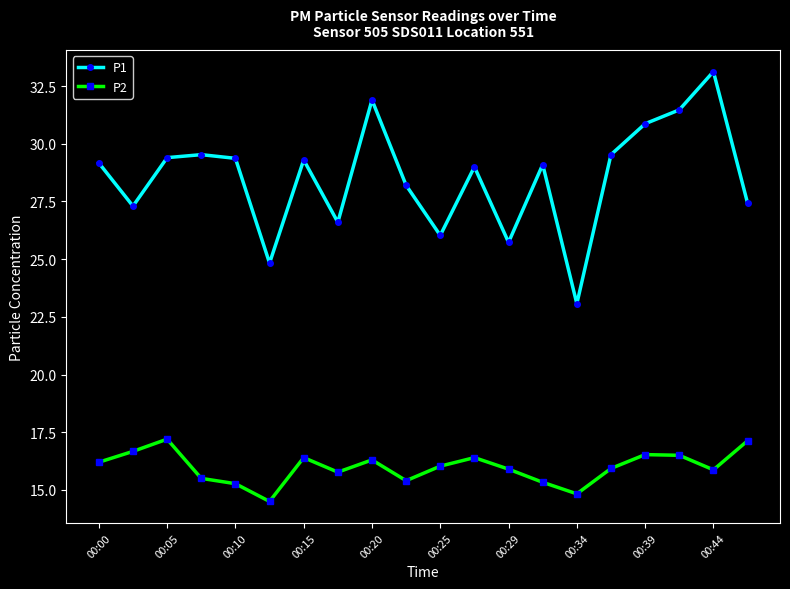

Which series has the largest total across all categories?

P1